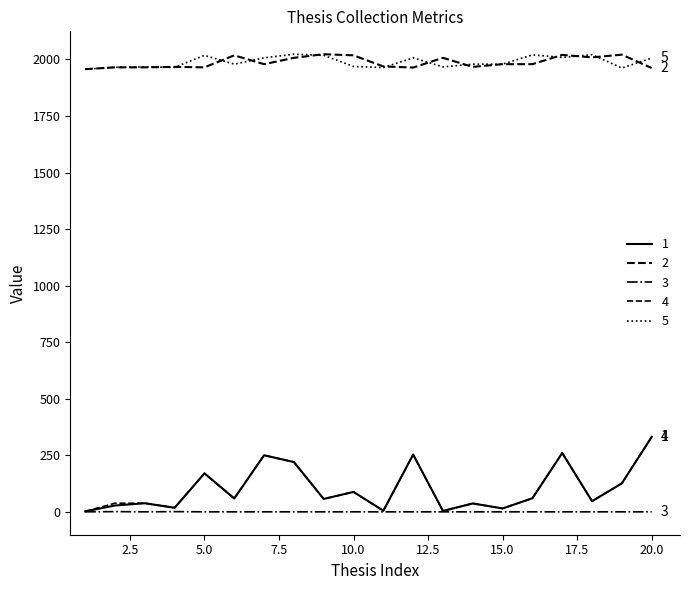

Does the chart have visible grid lines?

No